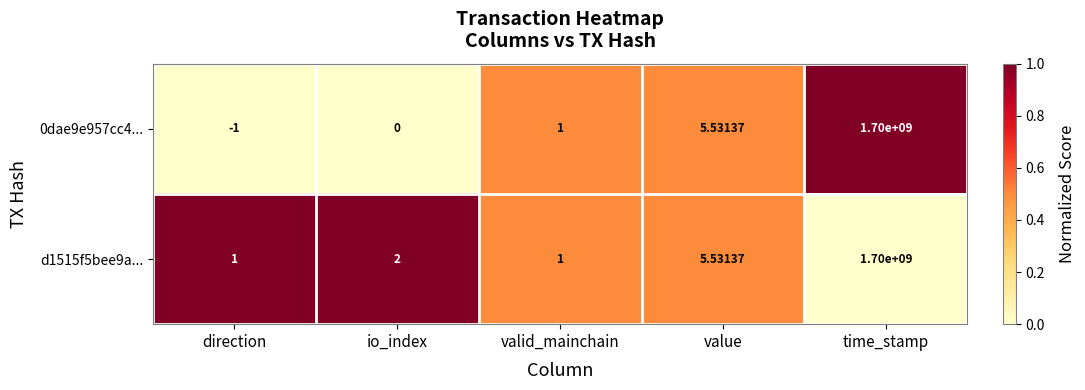

How many data points in 0dae9e957cc4... are less than 1?

2